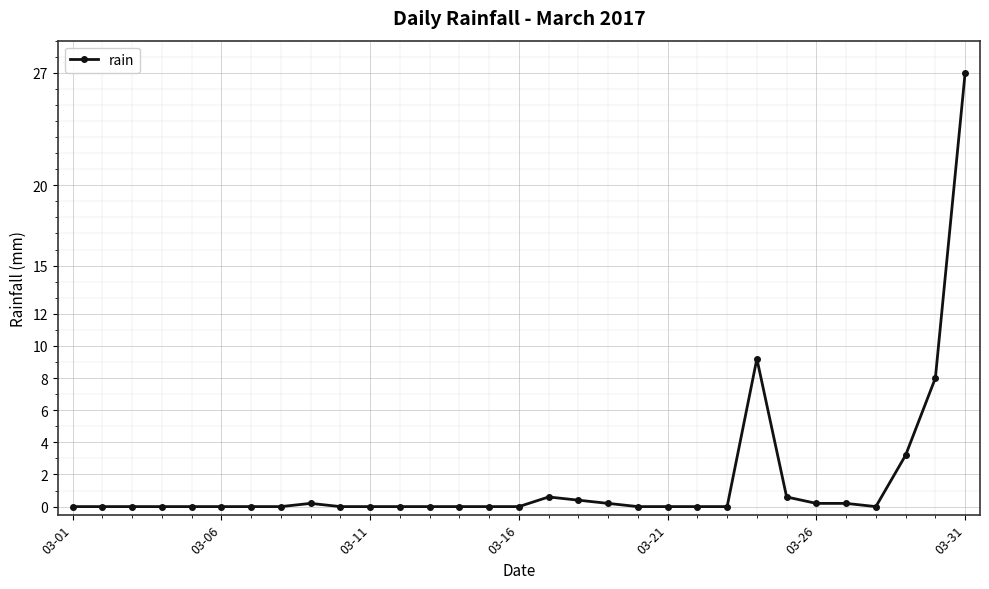

How many lines are shown in the chart?

1